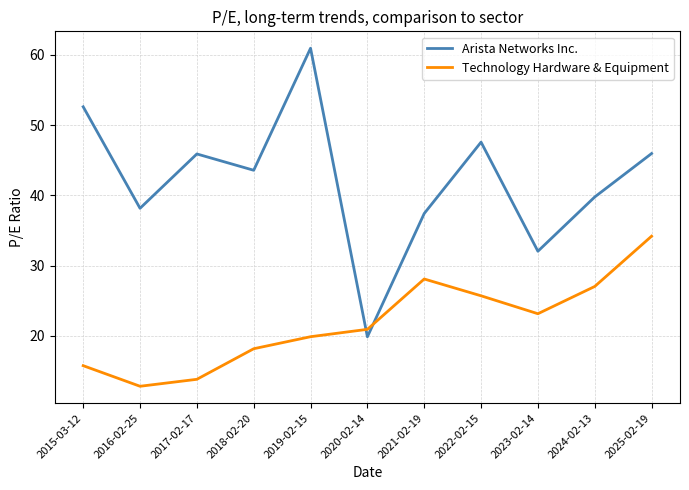

Rank the series by their maximum value, from lowest to highest.

Technology Hardware & Equipment, Arista Networks Inc.